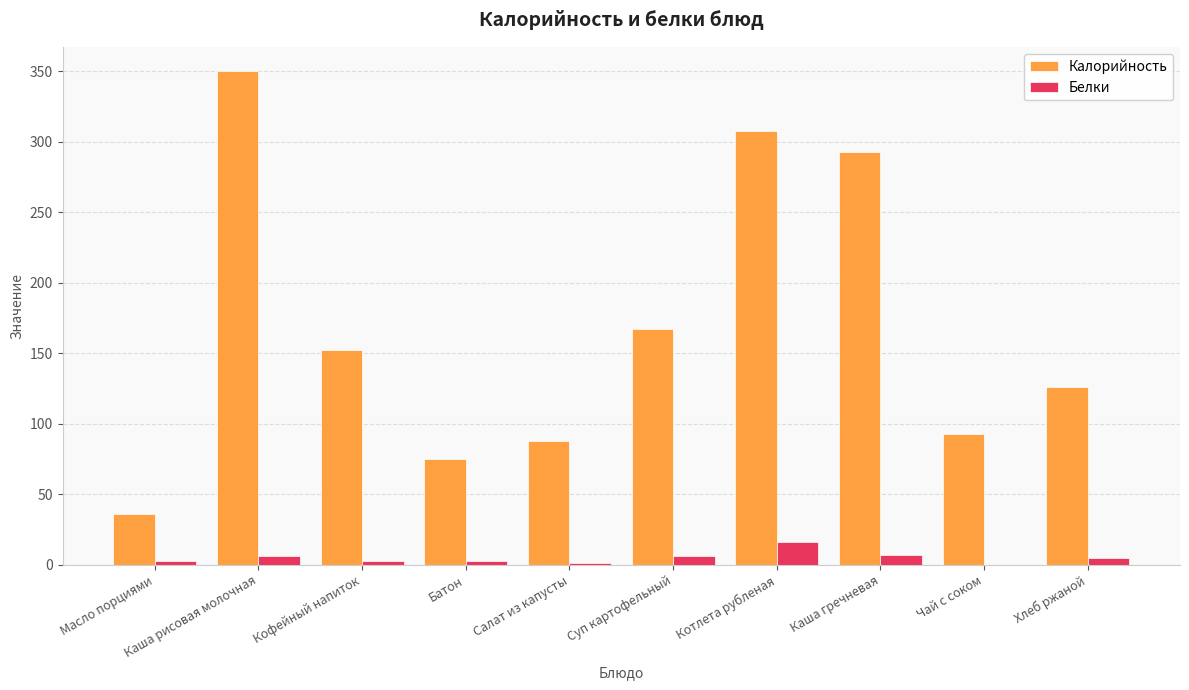

Where does the Калорийность series first go above 152?

Каша рисовая молочная